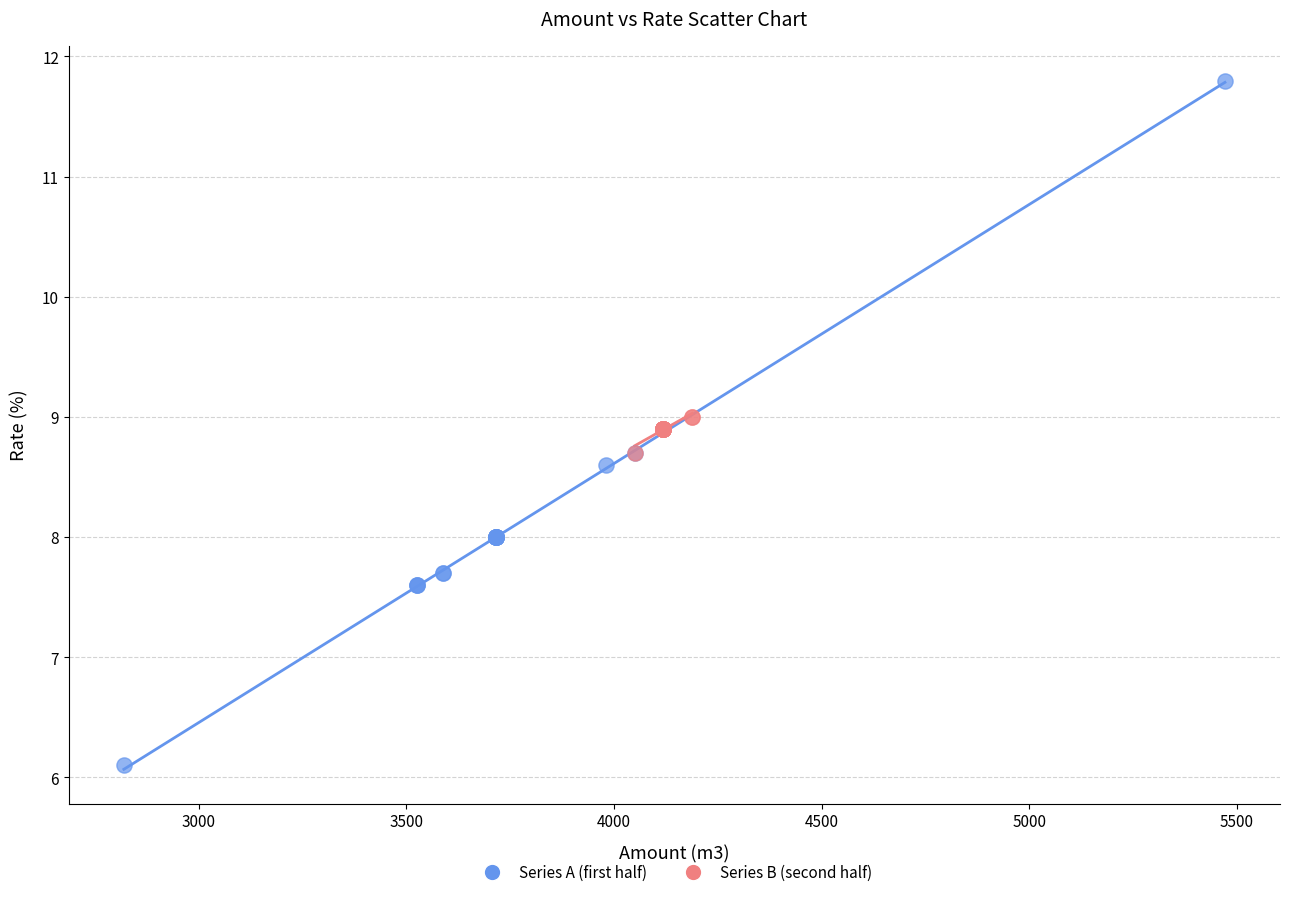

Which series contains the lowest Y value?

Series A (first half)